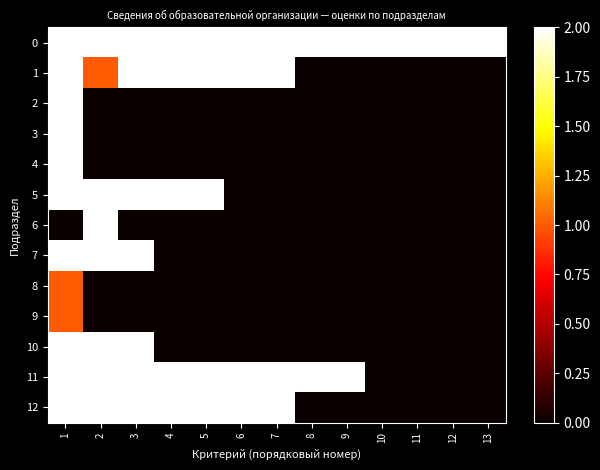

How many distinct data groups are displayed?

13